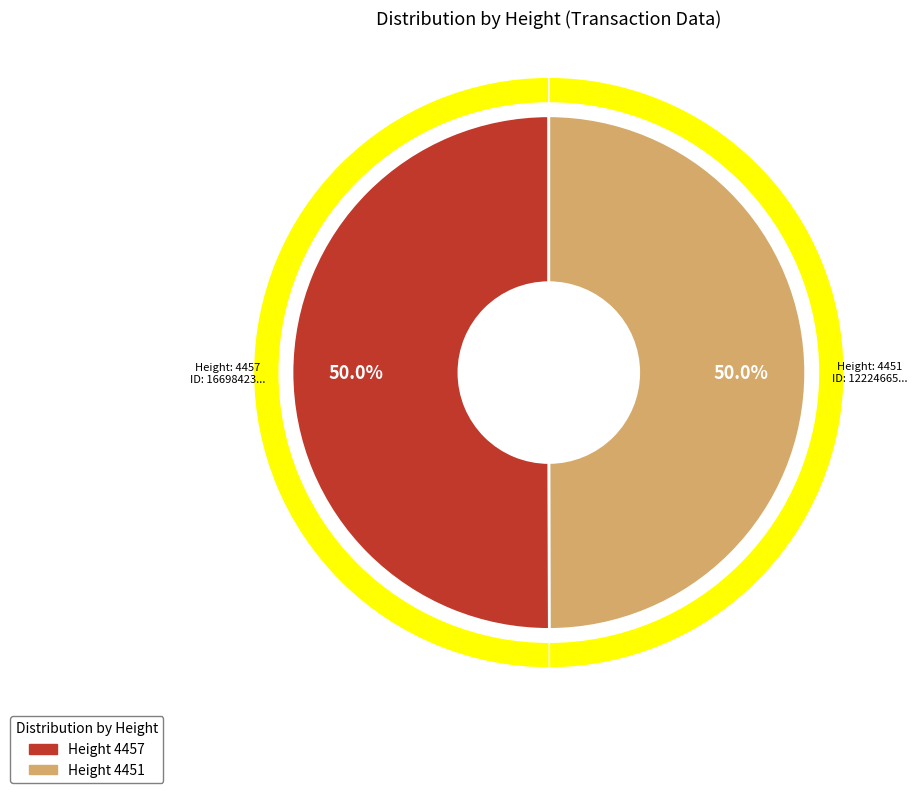

Rank the categories by value from highest to lowest.

4457, 4451